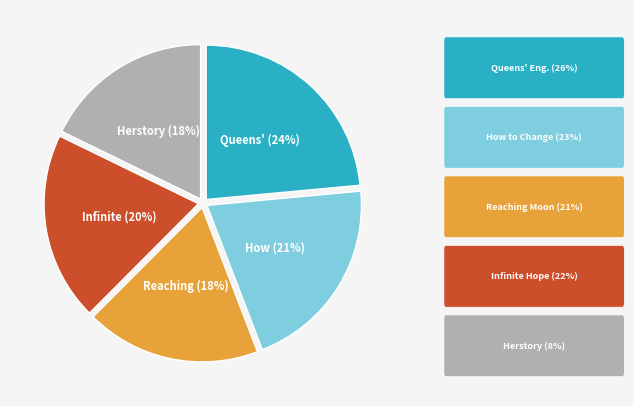

How many segments does this pie chart have?

5